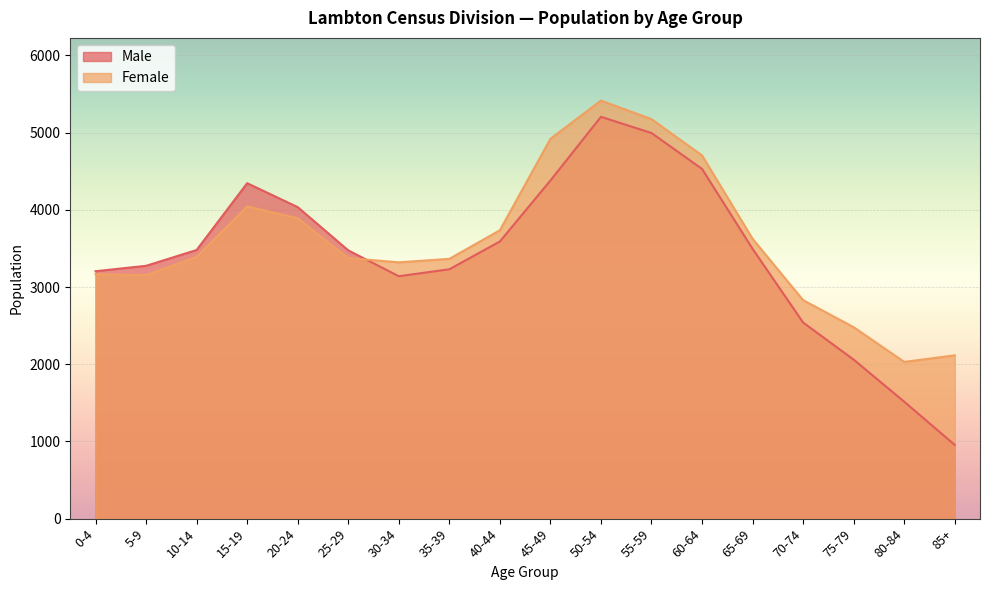

What is the total value across all series at 65-69?

7120